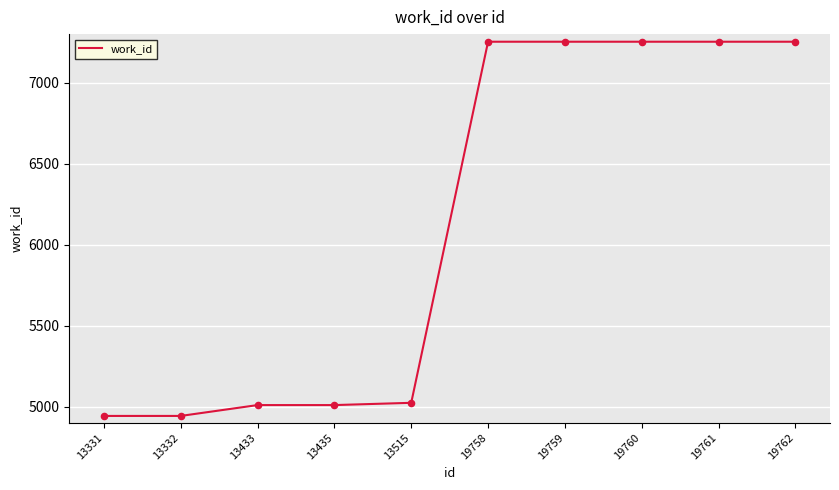

What is the change in value from 13332 to 19762?

+2311